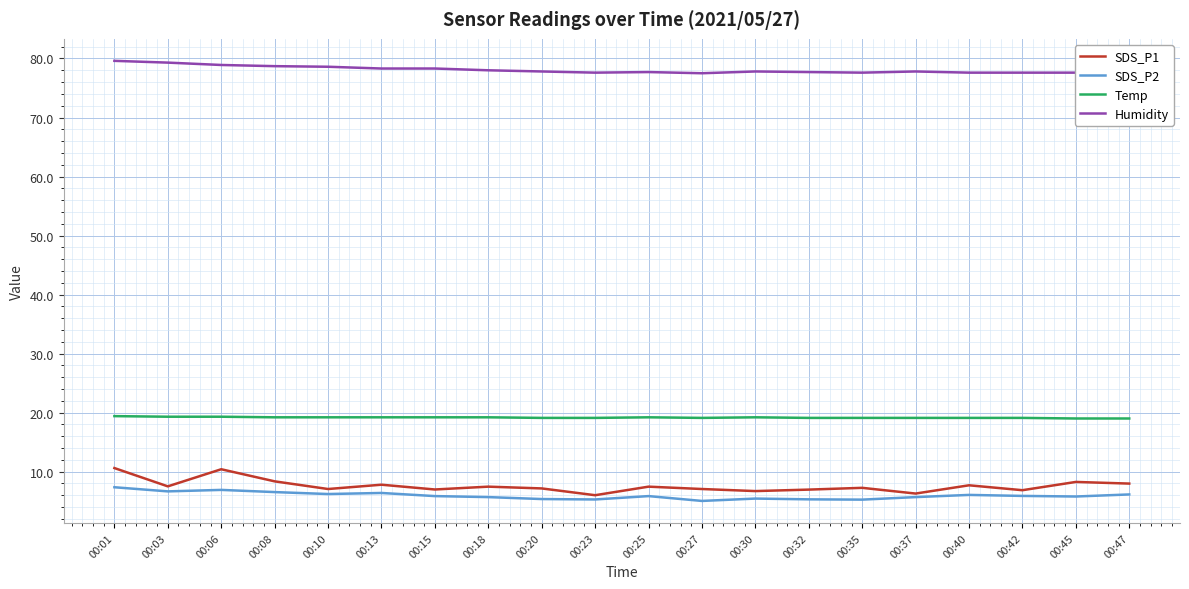

Which series has the largest total across all categories?

Humidity